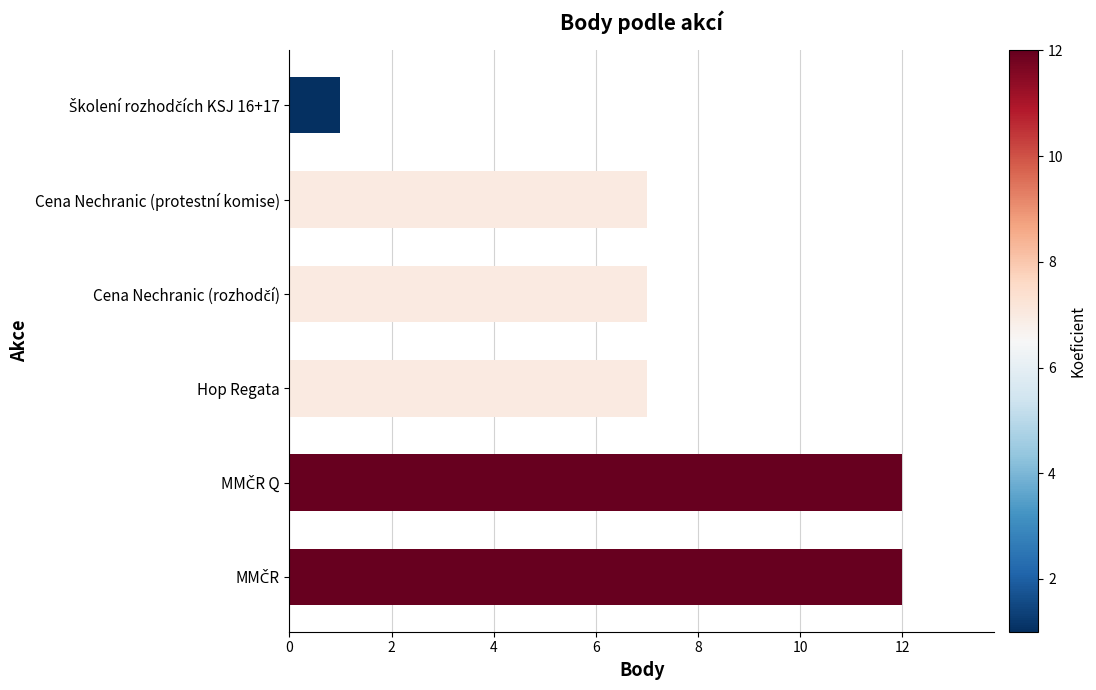

What is the sum of all values?

46